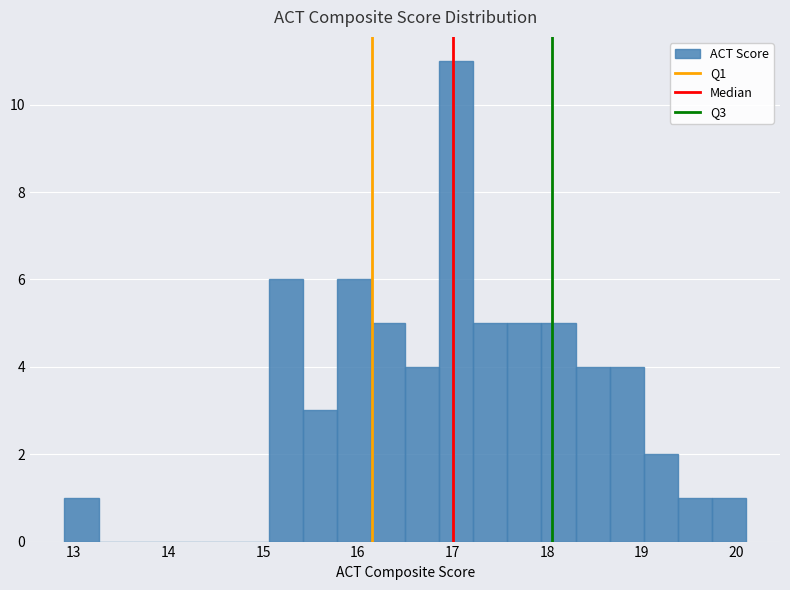

Read against the x-axis, roughly where is the centre of the tallest bar?

17.0